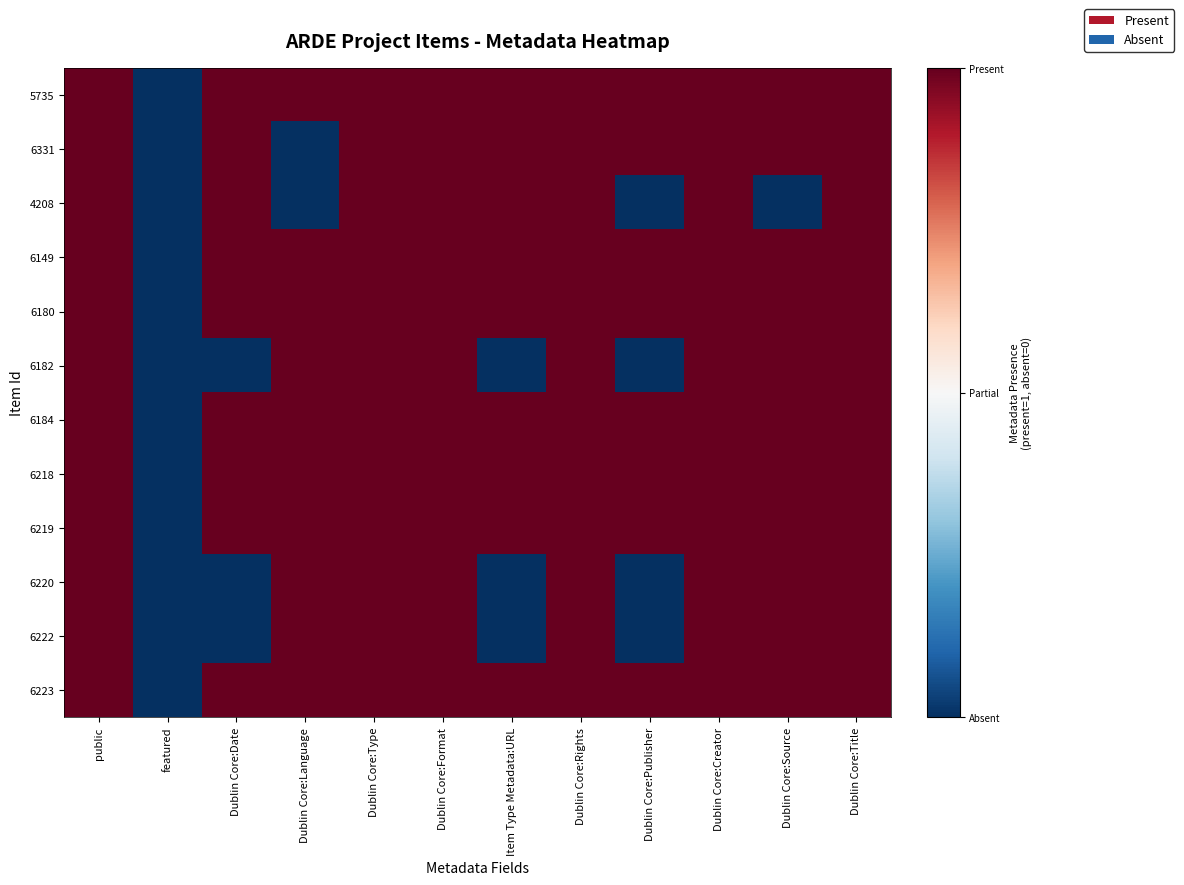

At Dublin Core:Language, list the series in order from largest to smallest.

5735, 6149, 6180, 6182, 6184, 6218, 6219, 6220, 6222, 6223, 6331, 4208